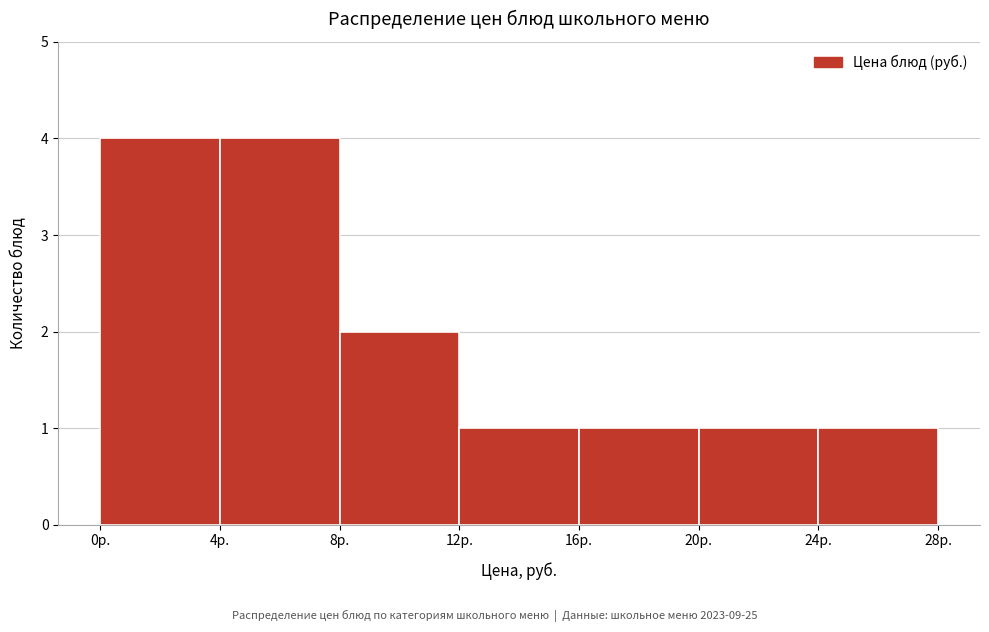

Reading left to right, list every bar in this chart as the range it spans on the x-axis followed by its height. The values are not printed on the chart, so give them approximately, as read against the axis.

0 to 4: 4
4 to 8: 4
8 to 12: 2
12 to 16: 1
16 to 20: 1
20 to 24: 1
24 to 28: 1